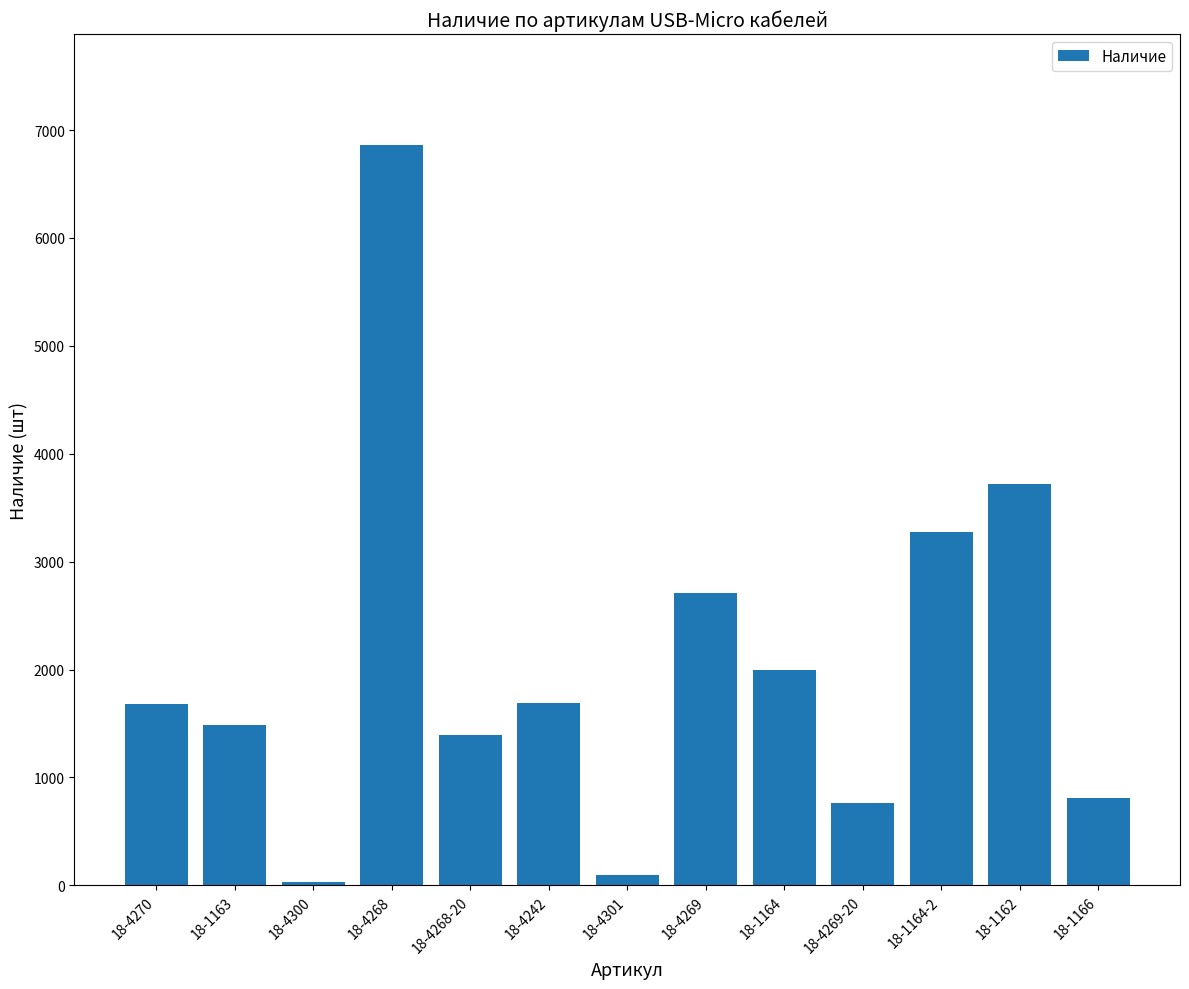

What is the label of the 4th bar from the left?

18-4268